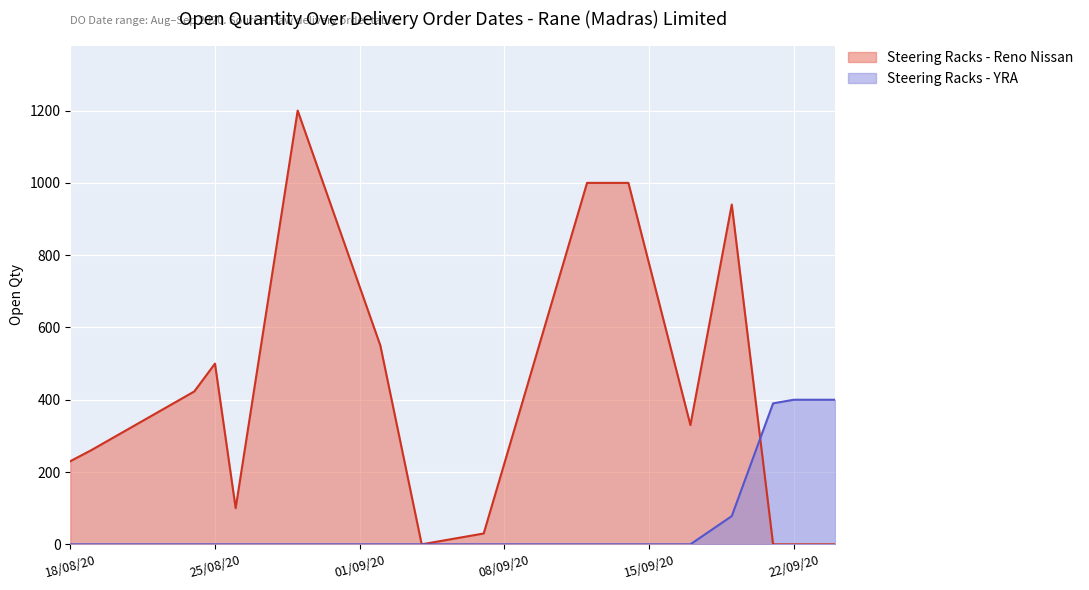

How many positive values does the Steering Racks - Reno Nissan series have?

12